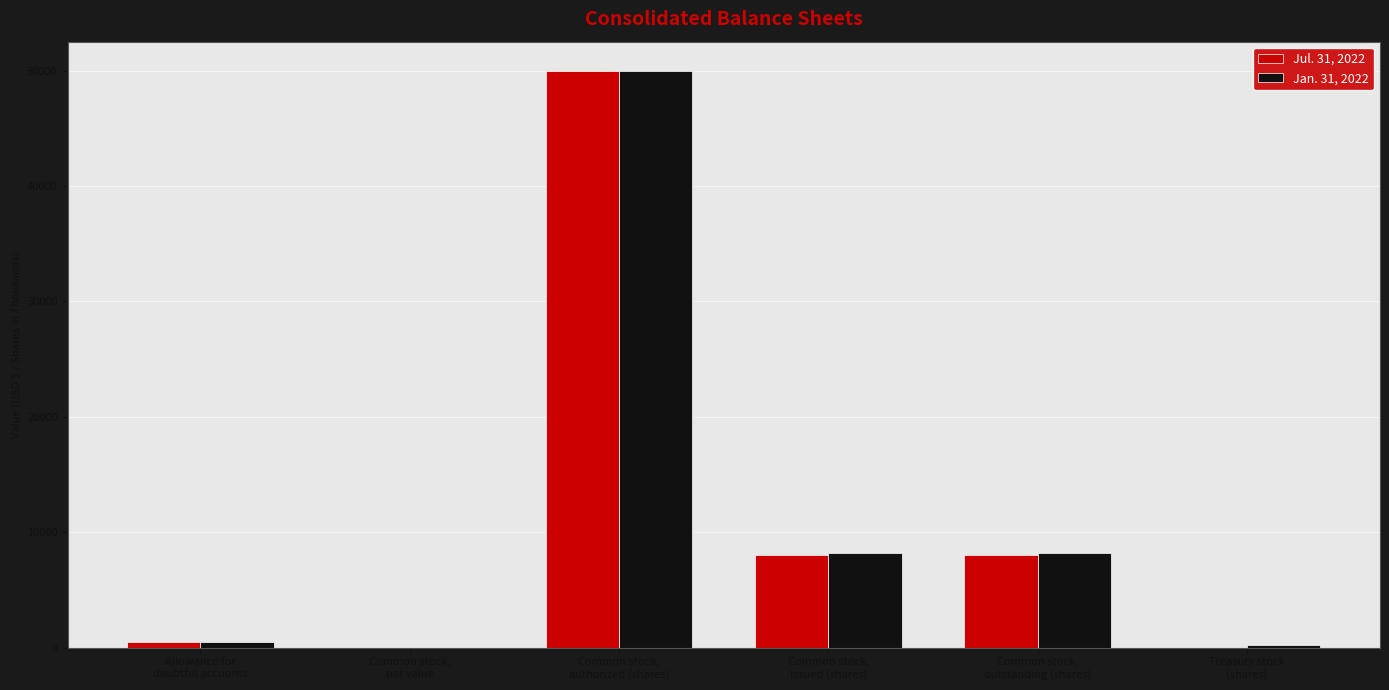

True or false: Jul. 31, 2022 has a value of 0.0 at Common stock,
par value.

True